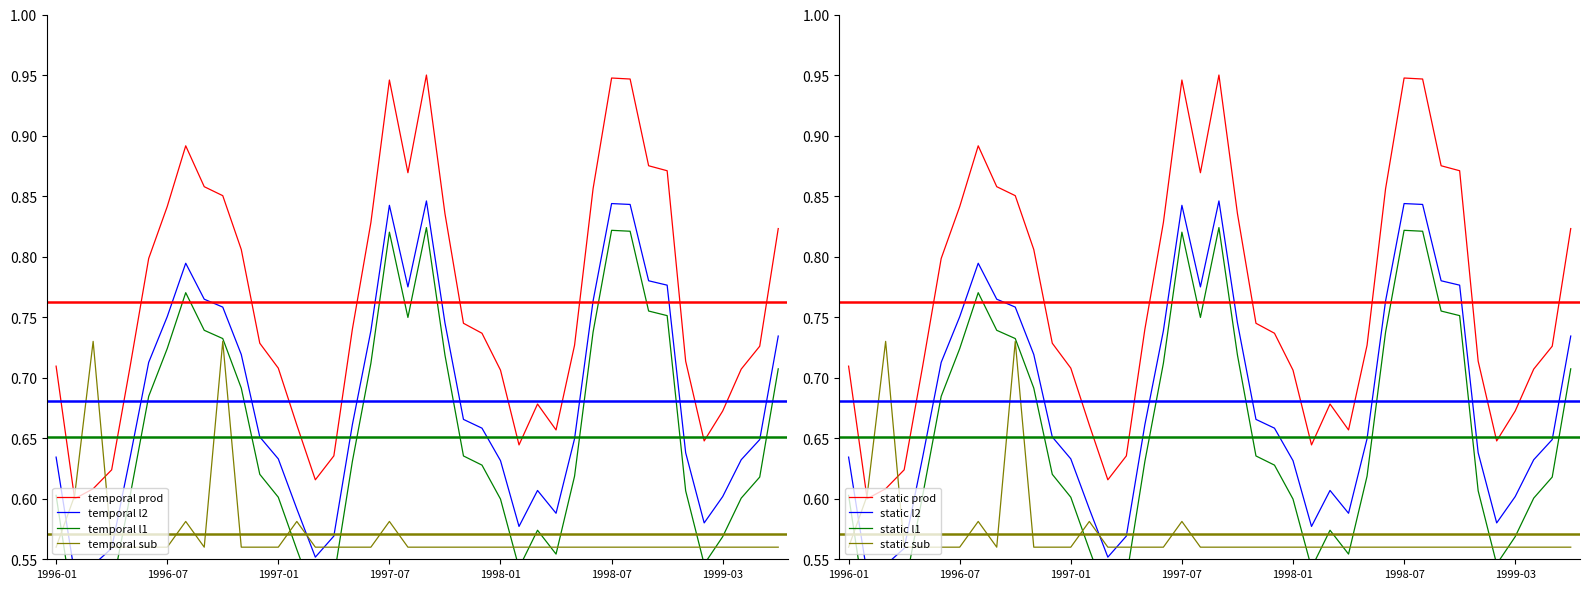

Which category has the highest value across all series?

1997-09